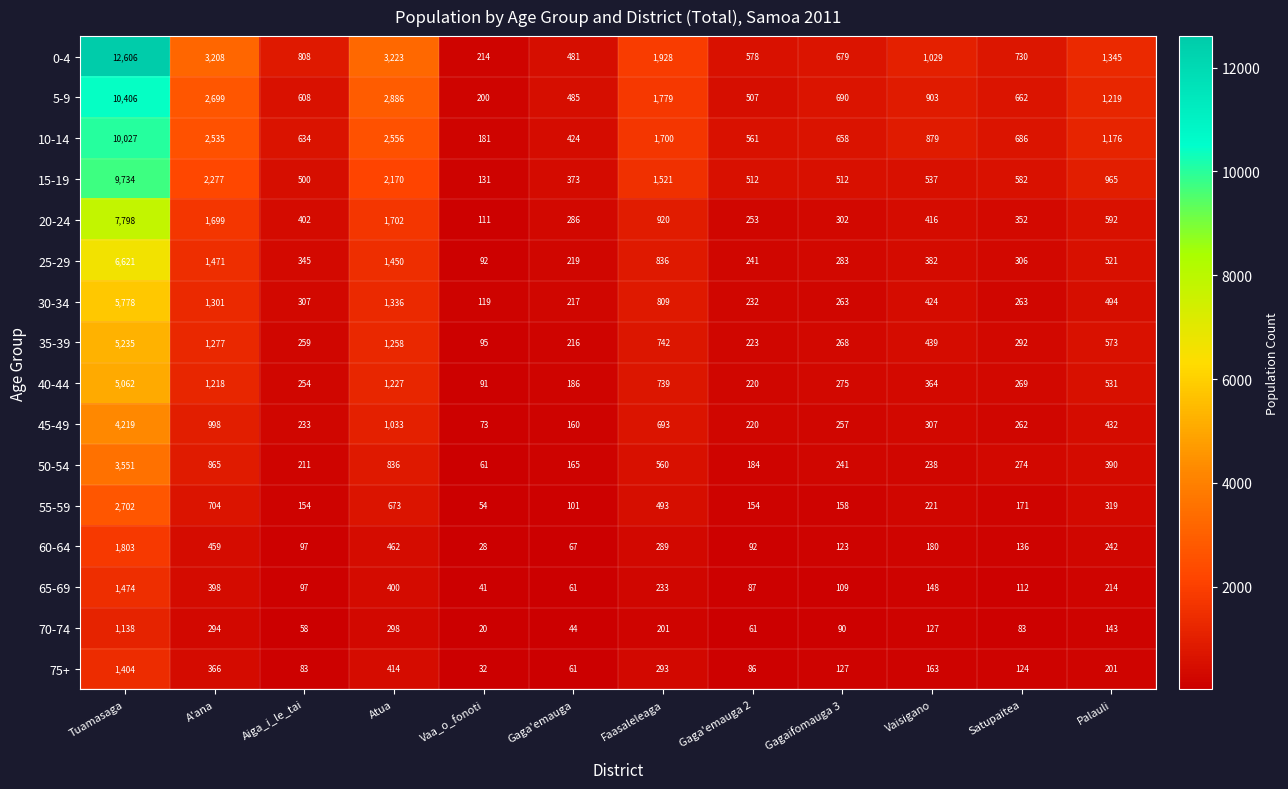

Which category has the highest value across all series?

Tuamasaga